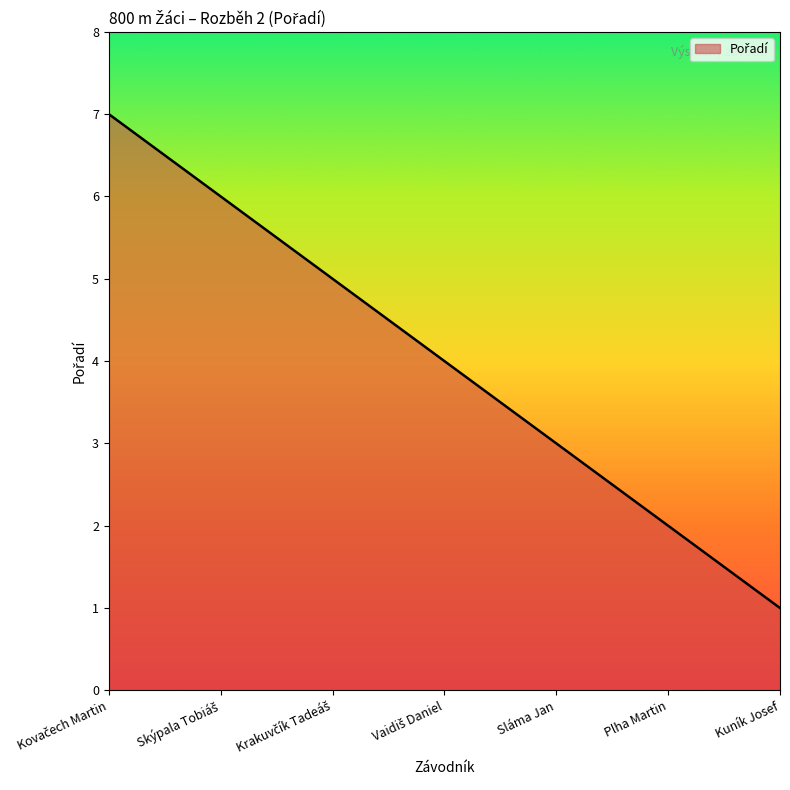

What is the greatest value displayed?

7